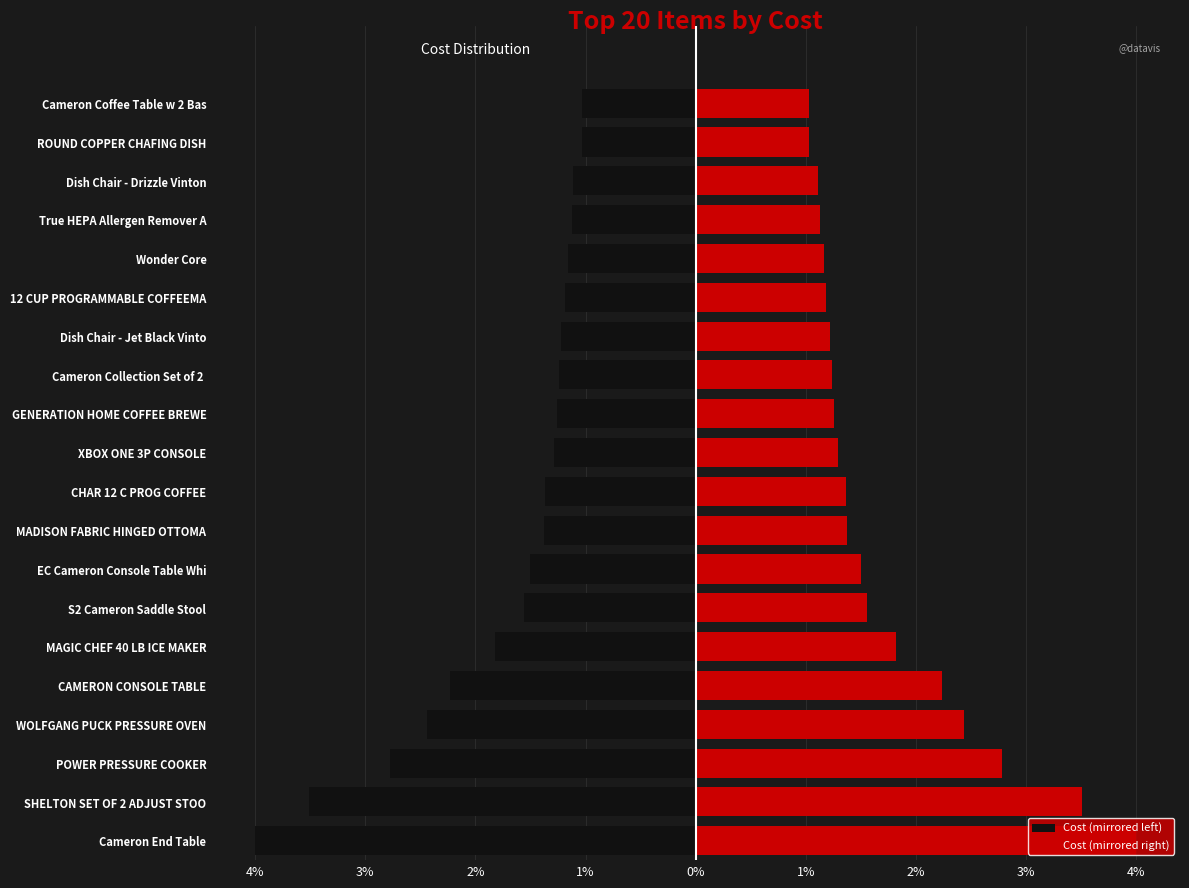

True or false: Left Half has a value of -44.1 at Wonder Core.

False